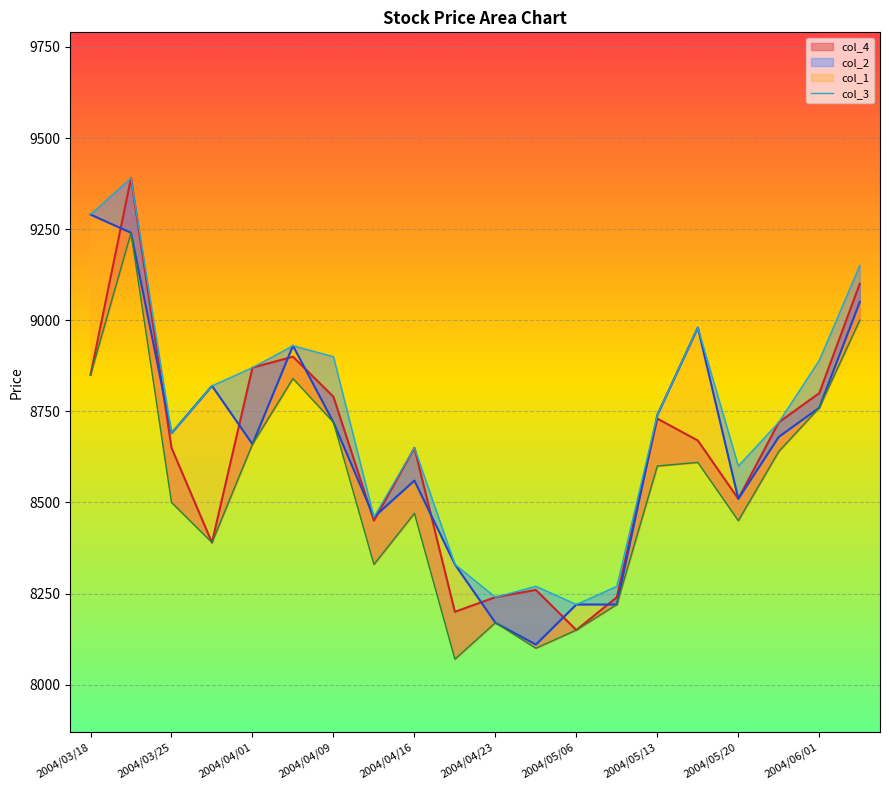

What is the smallest value displayed?

8070